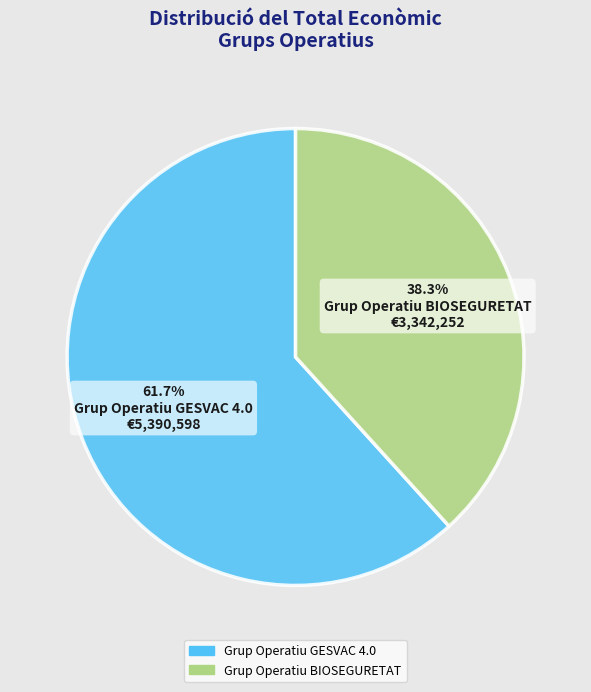

Is it true that Grup Operatiu BIOSEGURETAT is 50% of the pie?

False